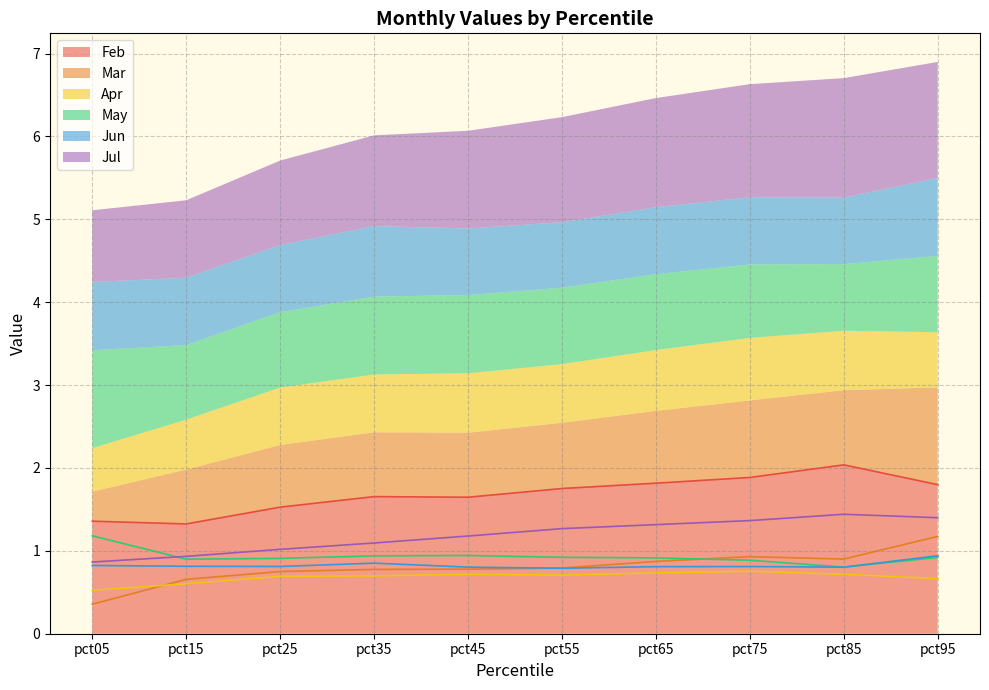

Reading left to right, extract all data points from this chart.

Feb: pct05=1.4	pct15=1.3	pct25=1.5	pct35=1.7	pct45=1.6	pct55=1.8	pct65=1.8	pct75=1.9	pct85=2.0	pct95=1.8
Mar: pct05=0.4	pct15=0.7	pct25=0.8	pct35=0.8	pct45=0.8	pct55=0.8	pct65=0.9	pct75=0.9	pct85=0.9	pct95=1.2
Apr: pct05=0.5	pct15=0.6	pct25=0.7	pct35=0.7	pct45=0.7	pct55=0.7	pct65=0.7	pct75=0.8	pct85=0.7	pct95=0.7
May: pct05=1.2	pct15=0.9	pct25=0.9	pct35=0.9	pct45=0.9	pct55=0.9	pct65=0.9	pct75=0.9	pct85=0.8	pct95=0.9
Jun: pct05=0.8	pct15=0.8	pct25=0.8	pct35=0.9	pct45=0.8	pct55=0.8	pct65=0.8	pct75=0.8	pct85=0.8	pct95=0.9
Jul: pct05=0.9	pct15=0.9	pct25=1.0	pct35=1.1	pct45=1.2	pct55=1.3	pct65=1.3	pct75=1.4	pct85=1.4	pct95=1.4